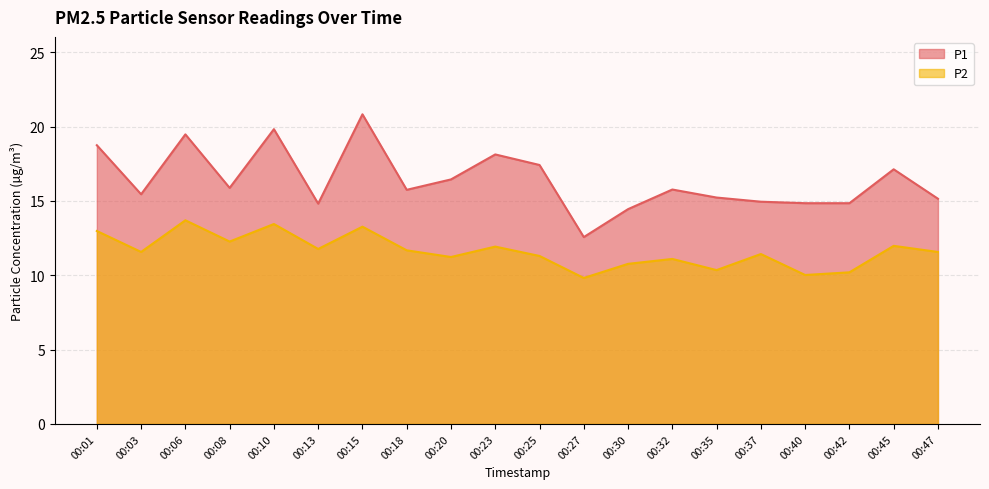

True or false: P2 has a value of 5.1 at 00:37.

False